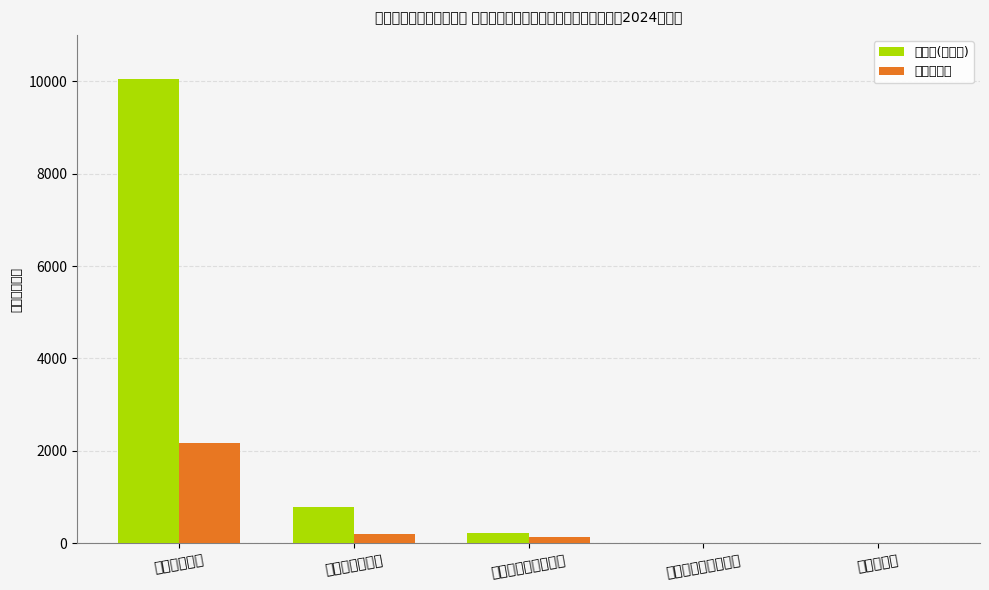

What is the value of the 代表性子项 bar at the 1st from the left?

2175.5